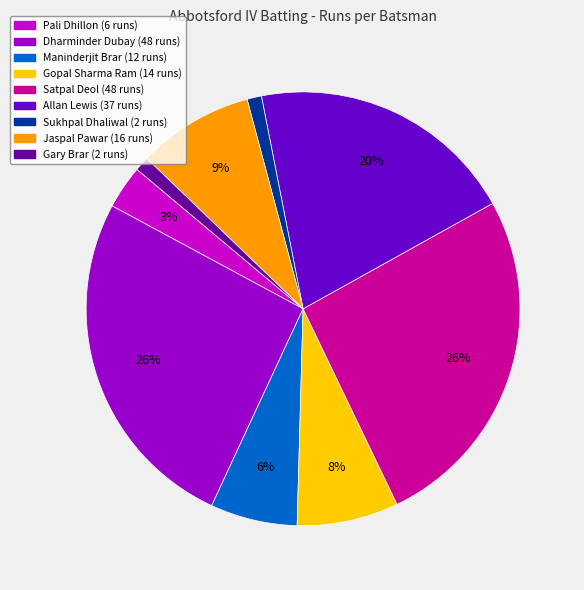

To the nearest percent, what is the difference between the largest and smallest slice percentages?

25%